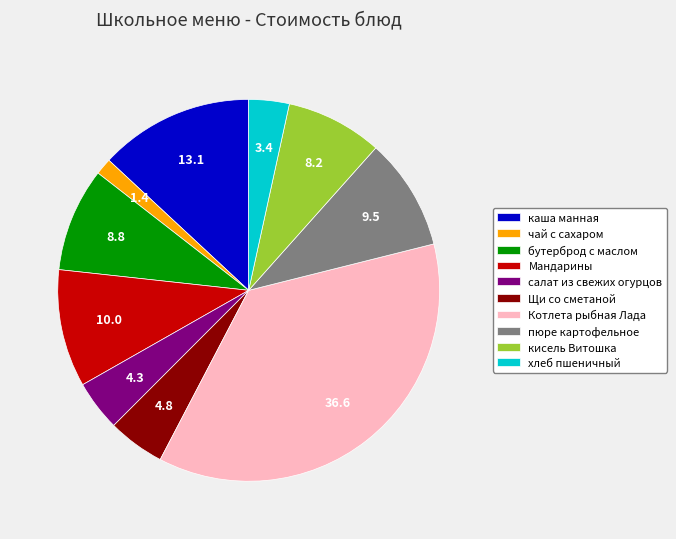

Which slice is the smallest?

чай с сахаром